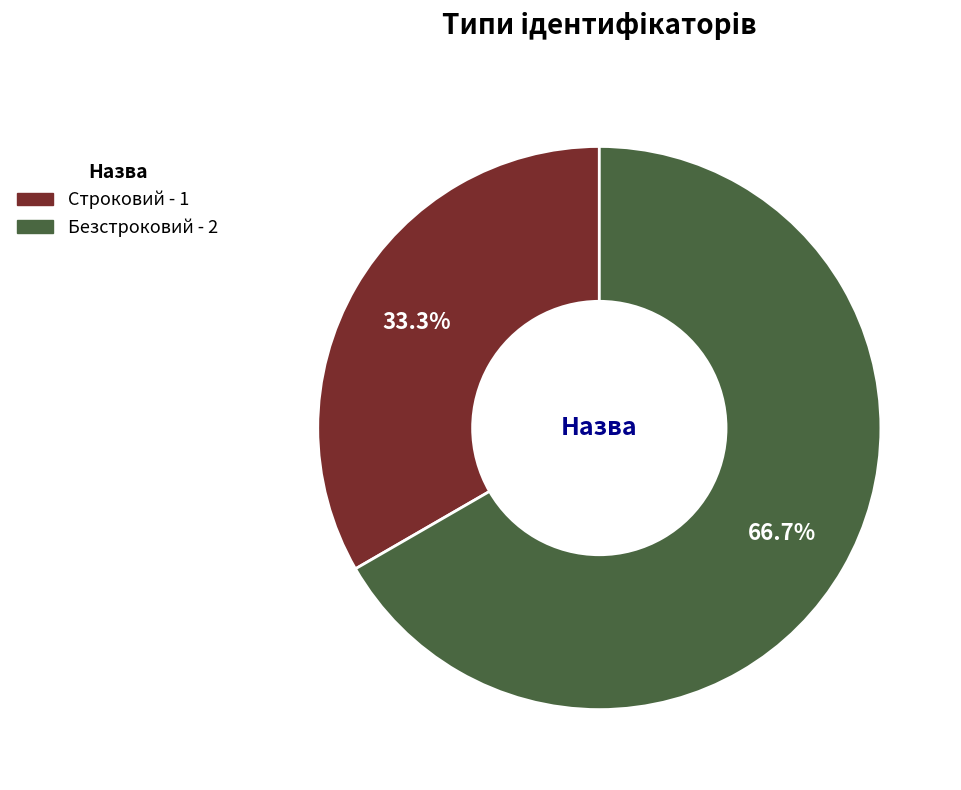

What is the majority slice?

Безстроковий